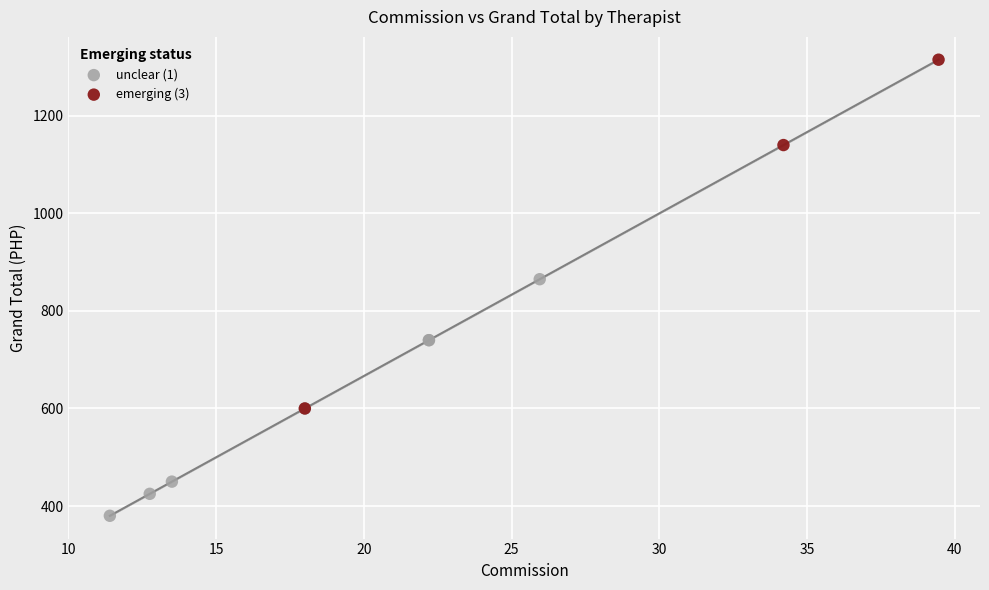

Which series contains the highest Y value?

emerging (3)